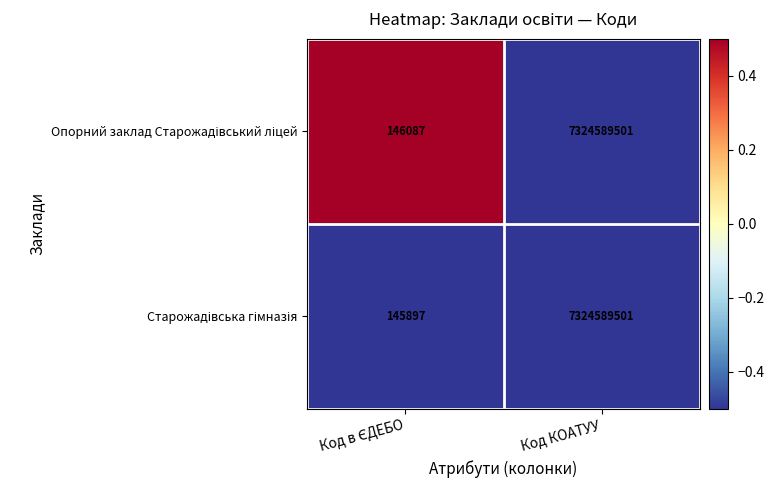

Which category has the highest value across all series?

Код КОАТУУ